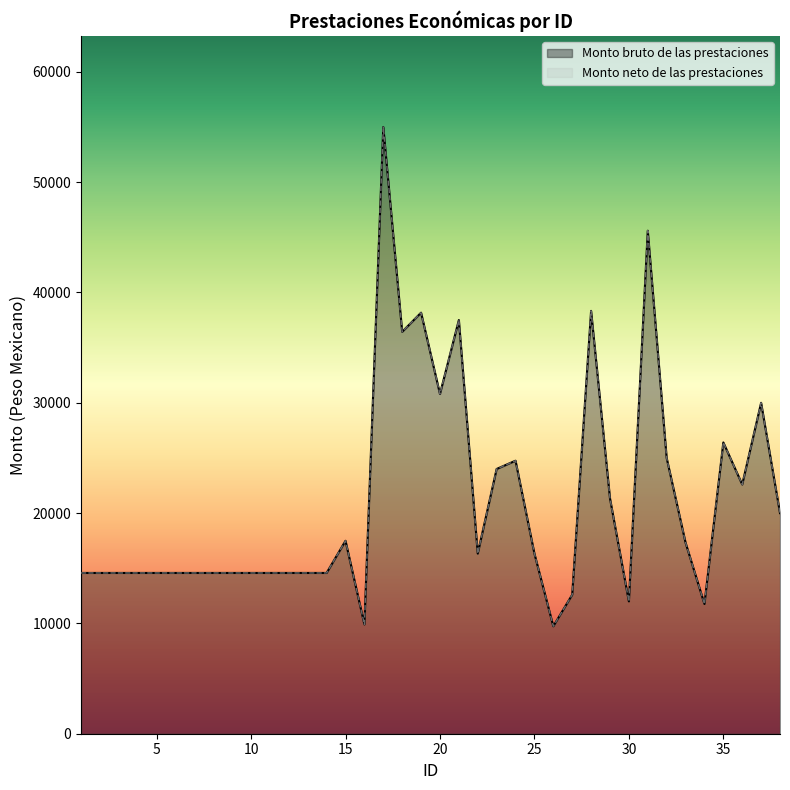

True or false: Monto bruto de las prestaciones has a value of 7500.1 at 27.

False